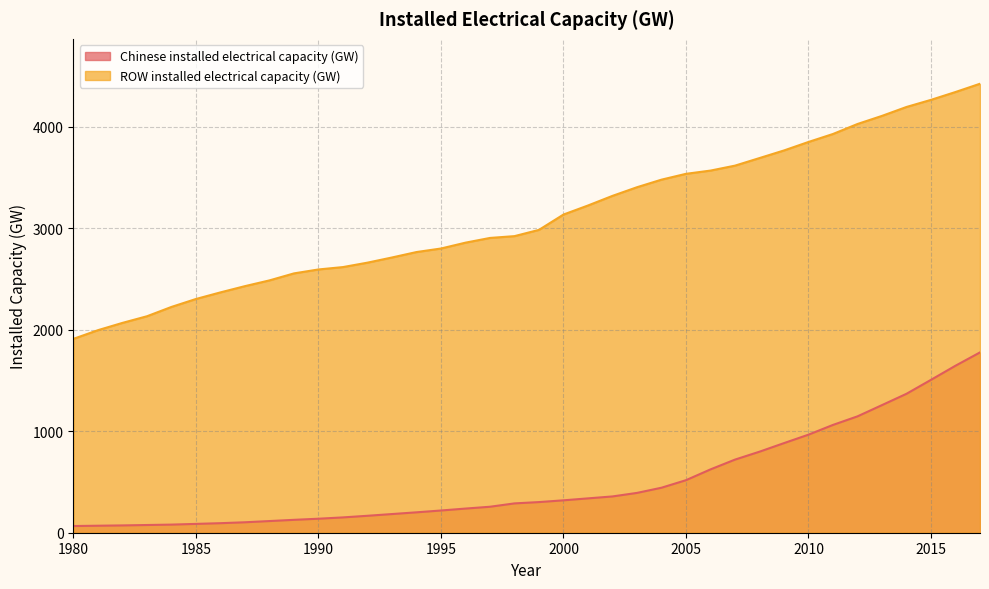

At which label is Chinese installed electrical capacity (GW) closest to 921?

2009